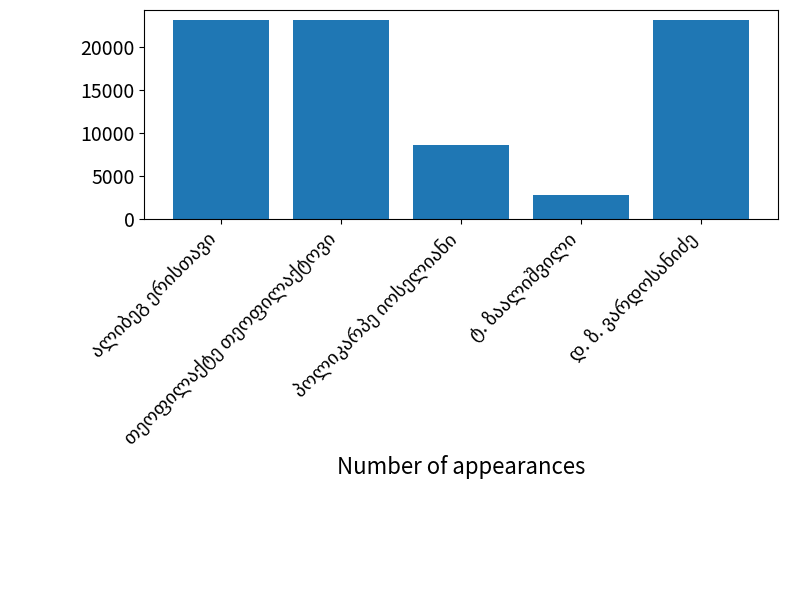

What is the value of the 5th bar from the left?

23148